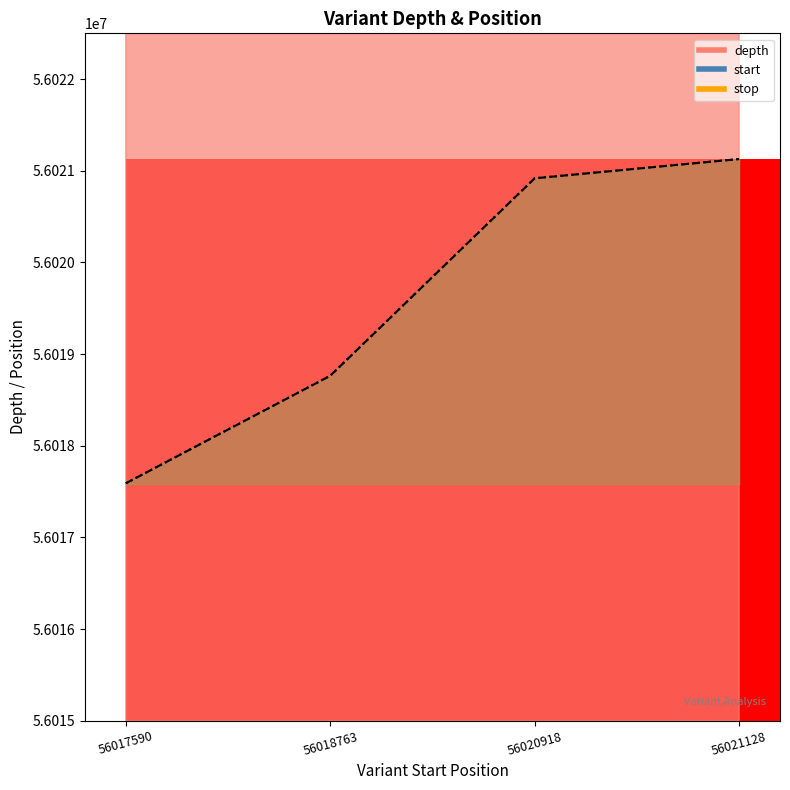

What are all the series names shown in the legend?

depth, start, stop